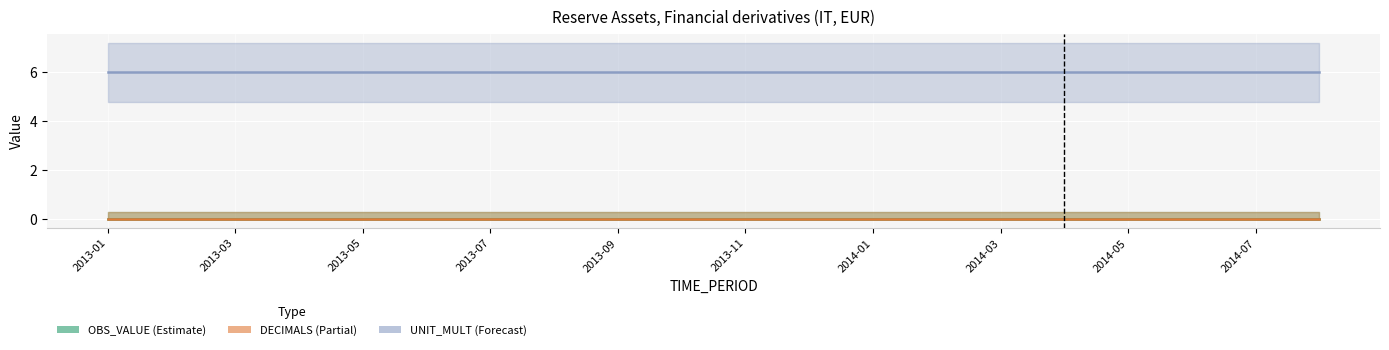

Is this an area chart (filled region under the line)?

No